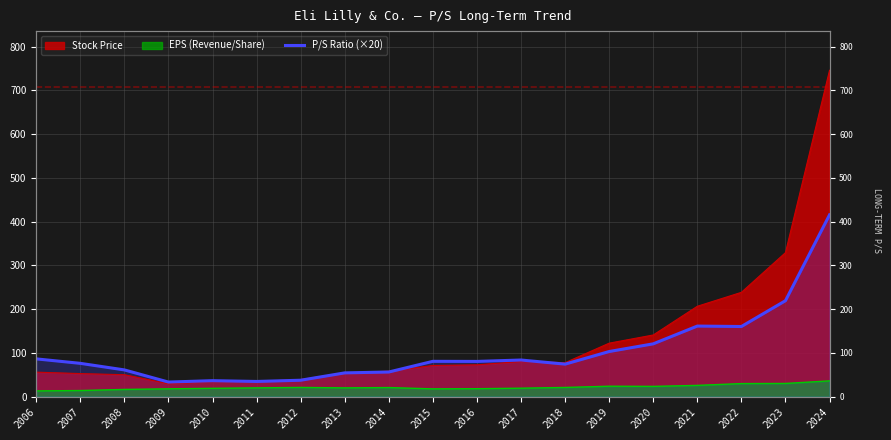

Between 2022 and 2019, which is larger?

2022